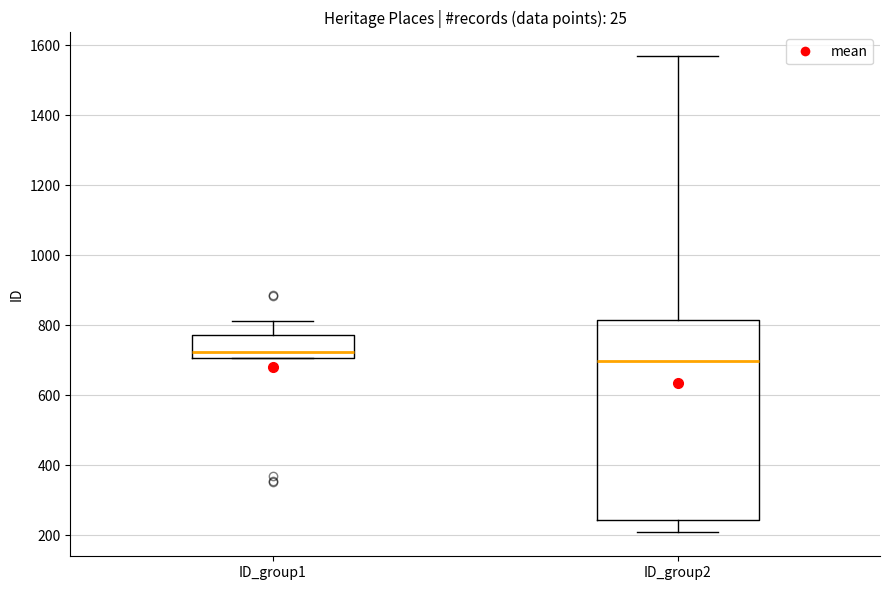

Reading left to right, transcribe this box plot: for each box, give where its median line is, the range the box spans, and where its two whiskers end, as read against the y-axis. The values are not printed on the chart, so give them approximately, as read against the axis.

ID_group1: median 720, box 700 to 780, whiskers 700 to 820
ID_group2: median 700, box 240 to 820, whiskers 200 to 1560